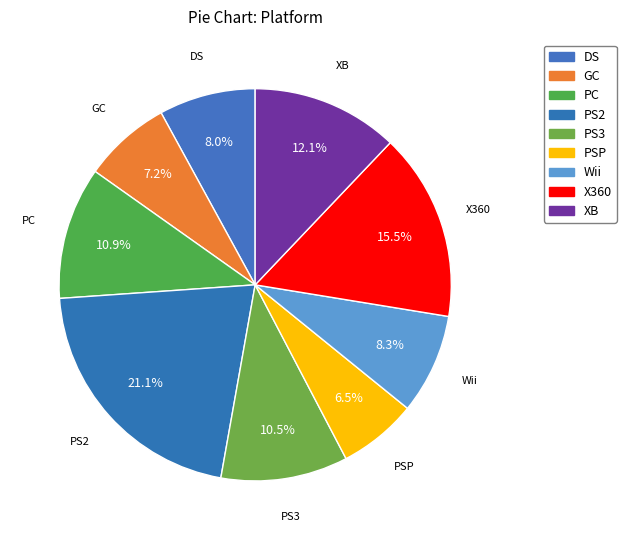

To the nearest percent, what is the difference between the PC and X360 slice percentages?

5%